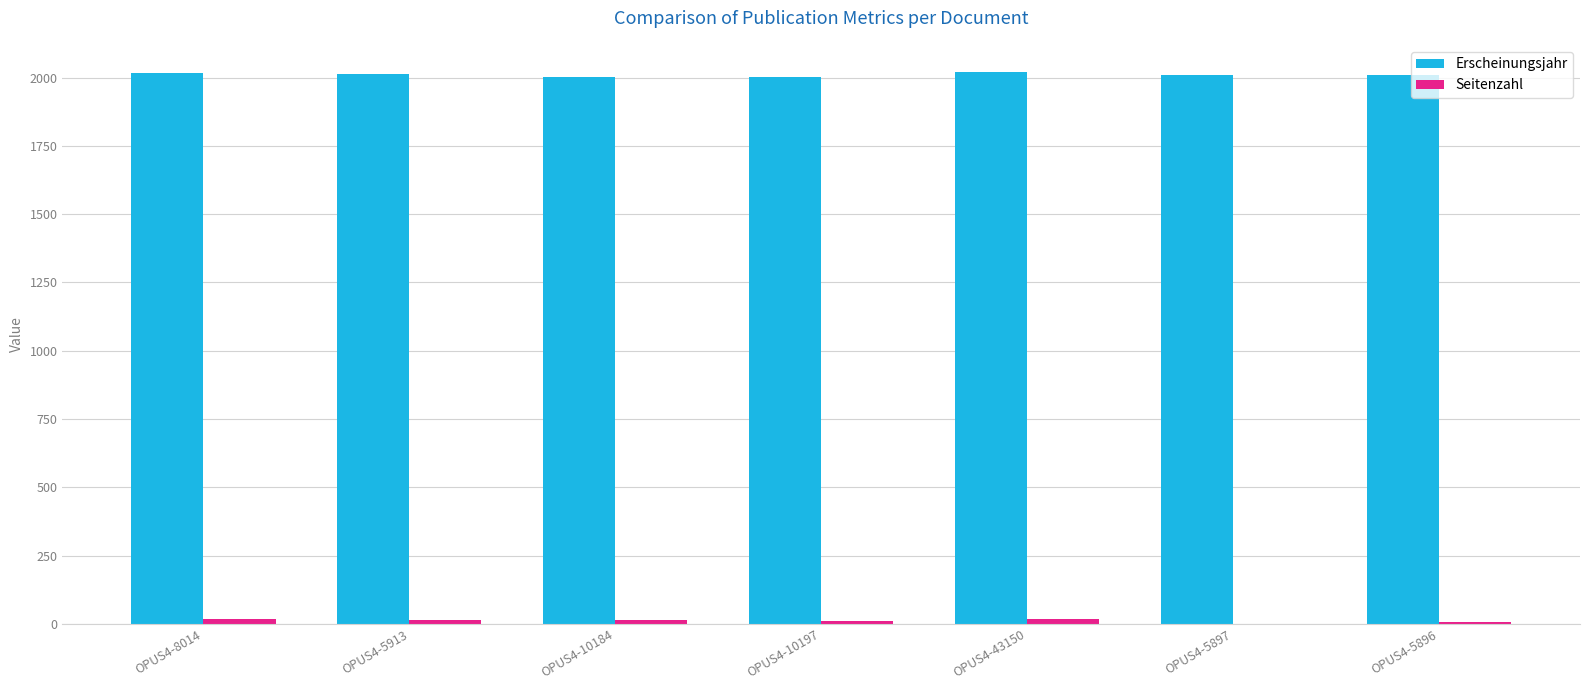

Count the number of categories in the chart.

7